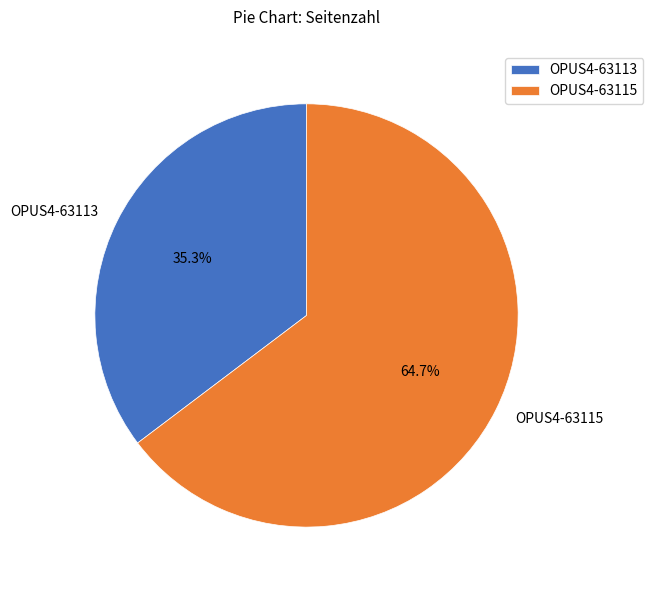

The OPUS4-63115 slice represents 65% of the pie. True or false?

True